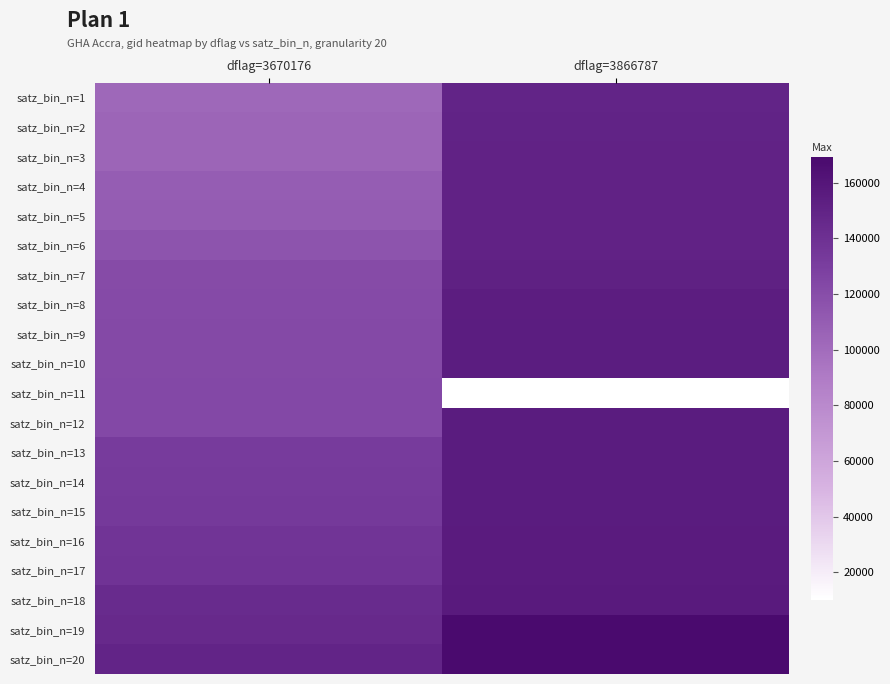

What is the difference between the highest and lowest values at dflag=3670176?

46047